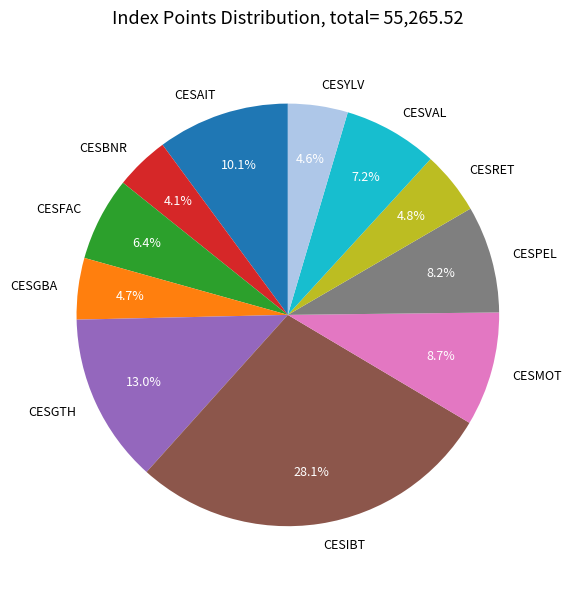

How many segments does this pie chart have?

11